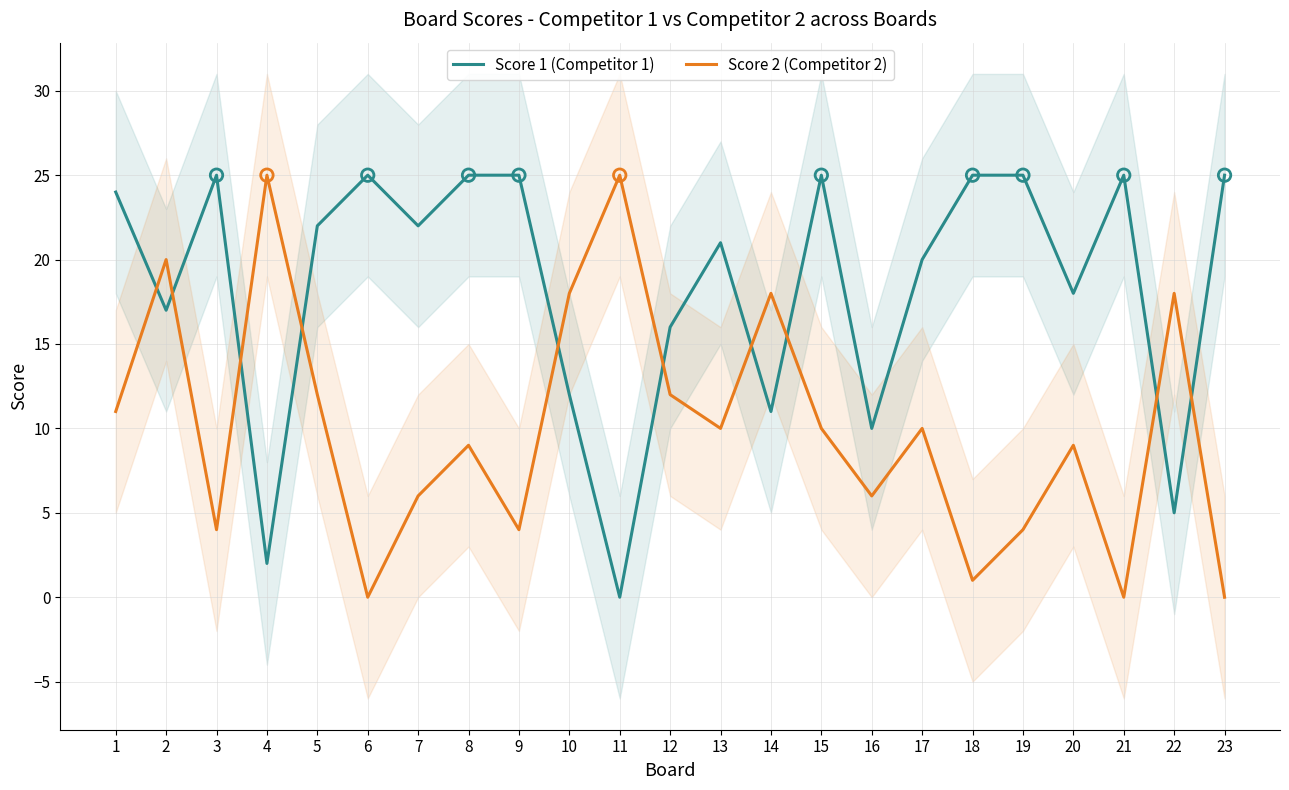

Which series has the largest total across all categories?

Score 1 (Competitor 1)